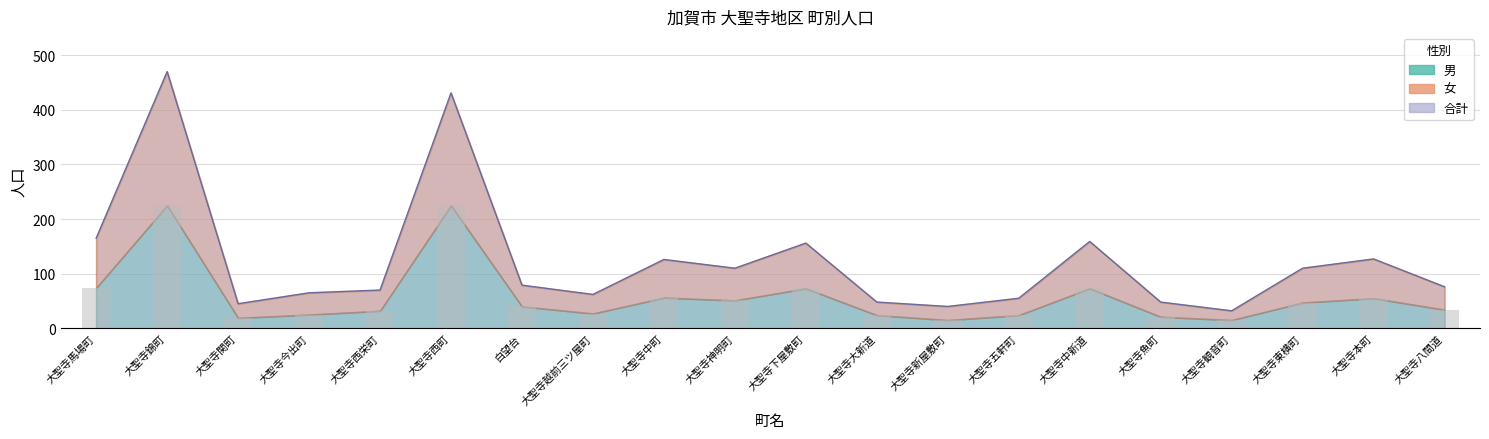

Reading left to right, what are all the values shown in this chart?

男: 大聖寺馬場町=74	大聖寺錦町=225	大聖寺関町=19	大聖寺今出町=25	大聖寺西栄町=32	大聖寺西町=225	白望台=40	大聖寺越前三ツ屋町=27	大聖寺中町=56	大聖寺神明町=51	大聖寺下屋敷町=73	大聖寺大新道=24	大聖寺新屋敷町=15	大聖寺五軒町=24	大聖寺中新道=73	大聖寺魚町=21	大聖寺観音町=15	大聖寺東横町=47	大聖寺本町=55	大聖寺八間道=34
女: 大聖寺馬場町=165	大聖寺錦町=470	大聖寺関町=45	大聖寺今出町=65	大聖寺西栄町=70	大聖寺西町=431	白望台=79	大聖寺越前三ツ屋町=62	大聖寺中町=126	大聖寺神明町=110	大聖寺下屋敷町=156	大聖寺大新道=48	大聖寺新屋敷町=40	大聖寺五軒町=55	大聖寺中新道=159	大聖寺魚町=48	大聖寺観音町=32	大聖寺東横町=110	大聖寺本町=127	大聖寺八間道=76